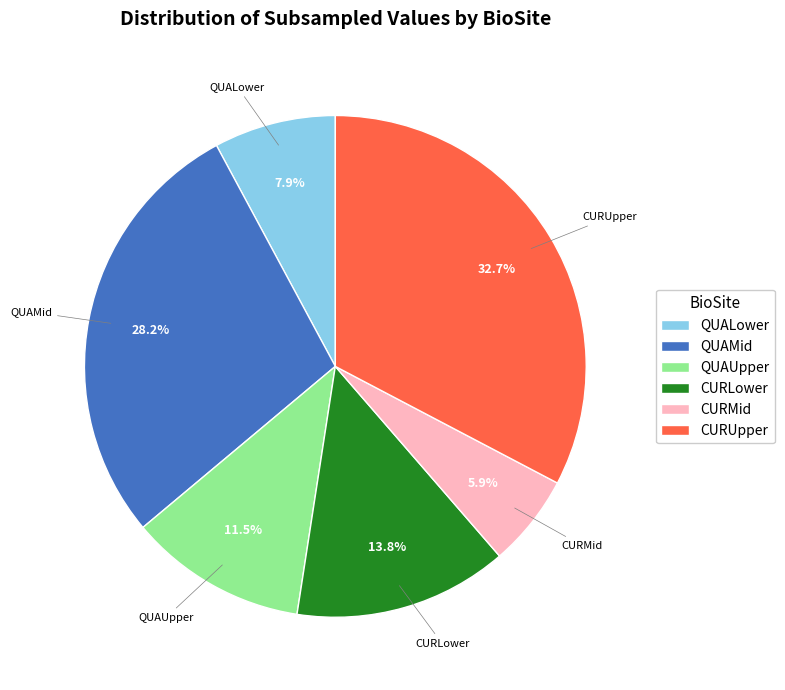

To the nearest percent, what portion does QUAMid represent?

28%